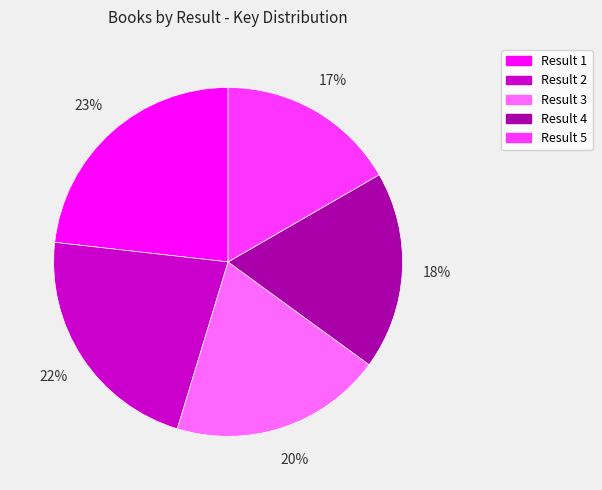

To the nearest percent, what is the average slice percentage?

20%